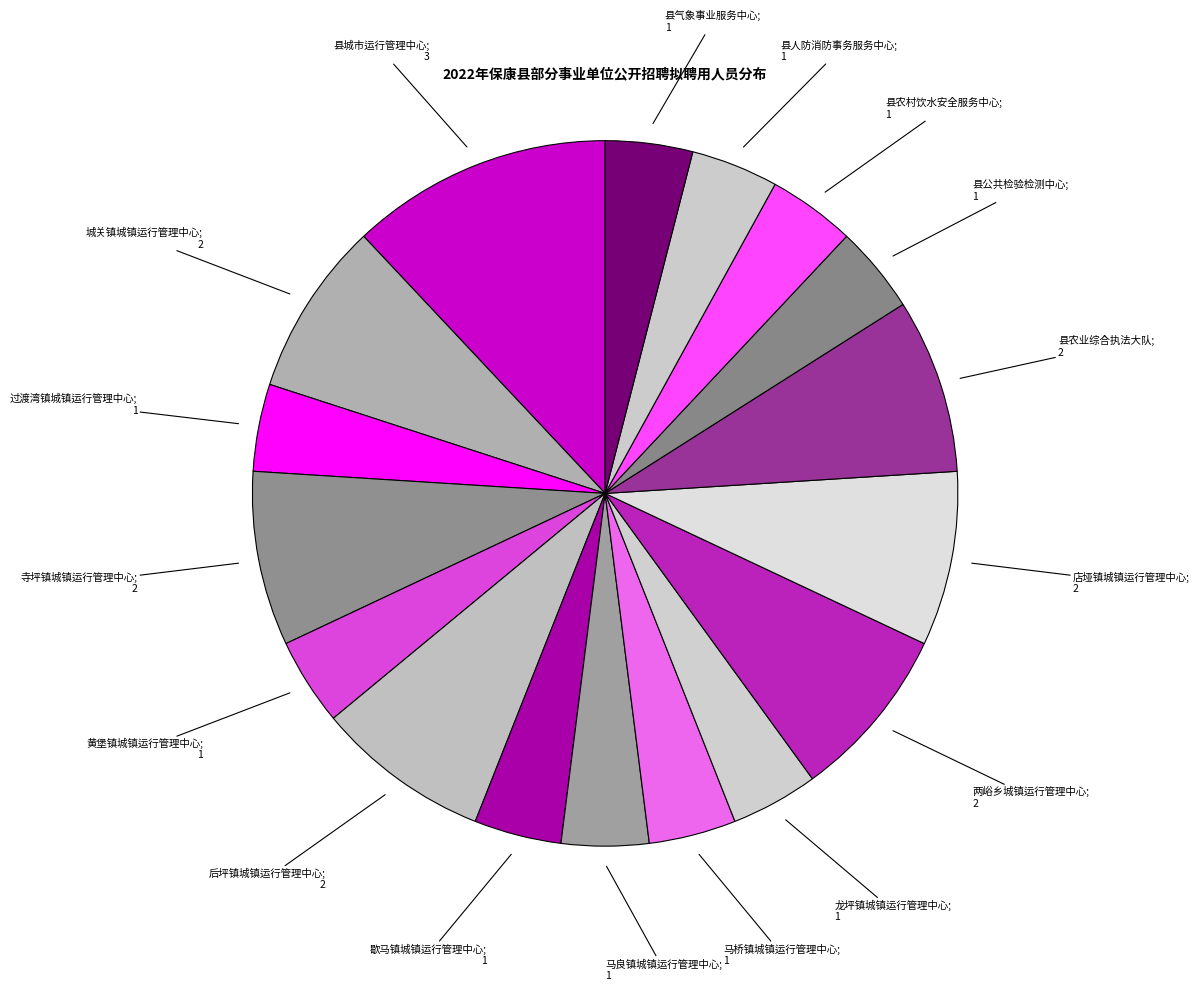

Which slice is the largest?

县城市运行管理中心